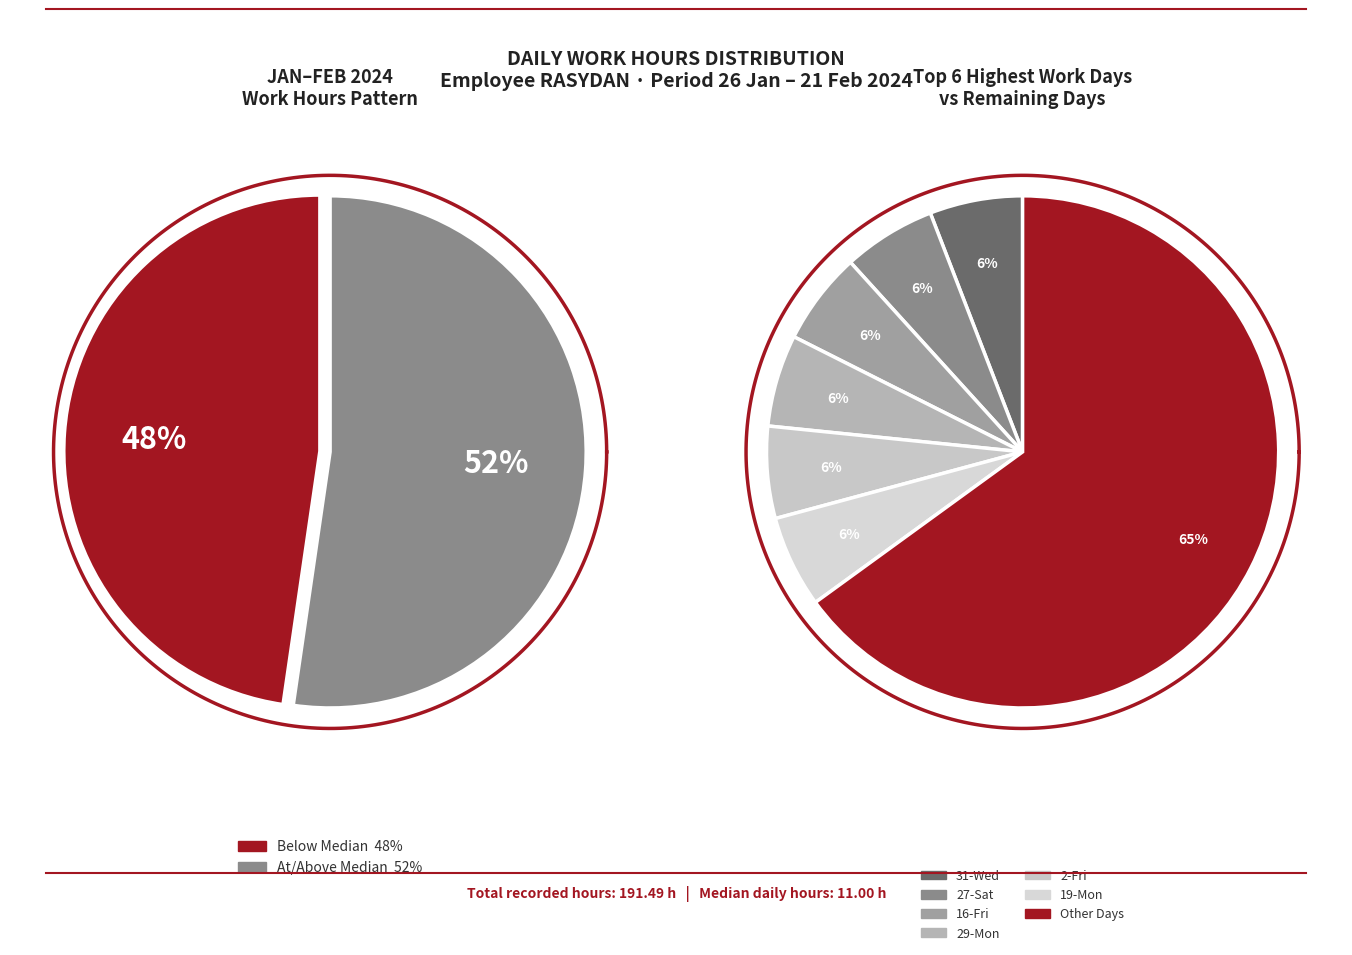

The 13-Tue slice represents 17% of the pie. True or false?

False